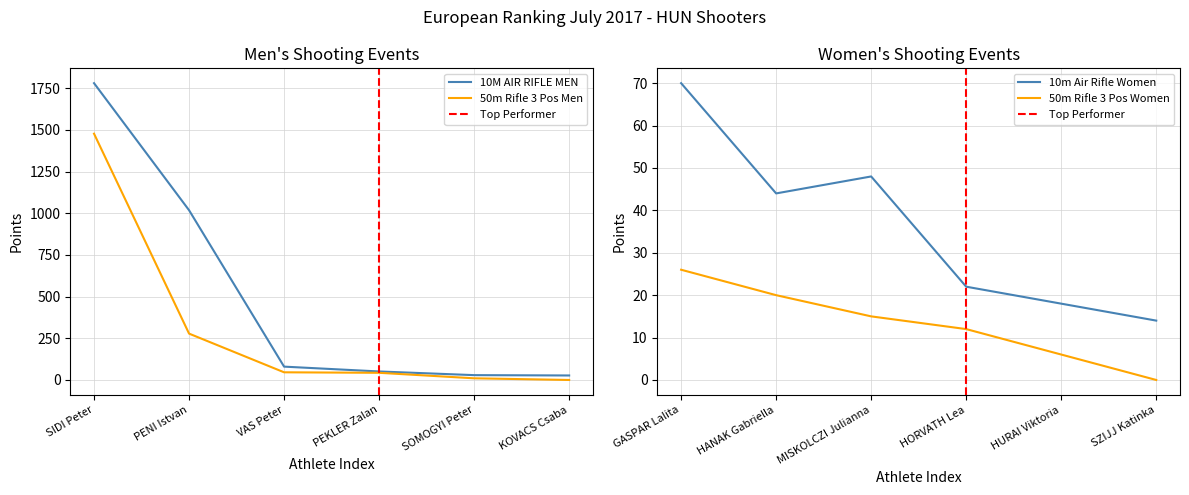

At PENI Istvan, list the series in order from largest to smallest.

10M AIR RIFLE MEN, 50m Rifle 3 Positions Men